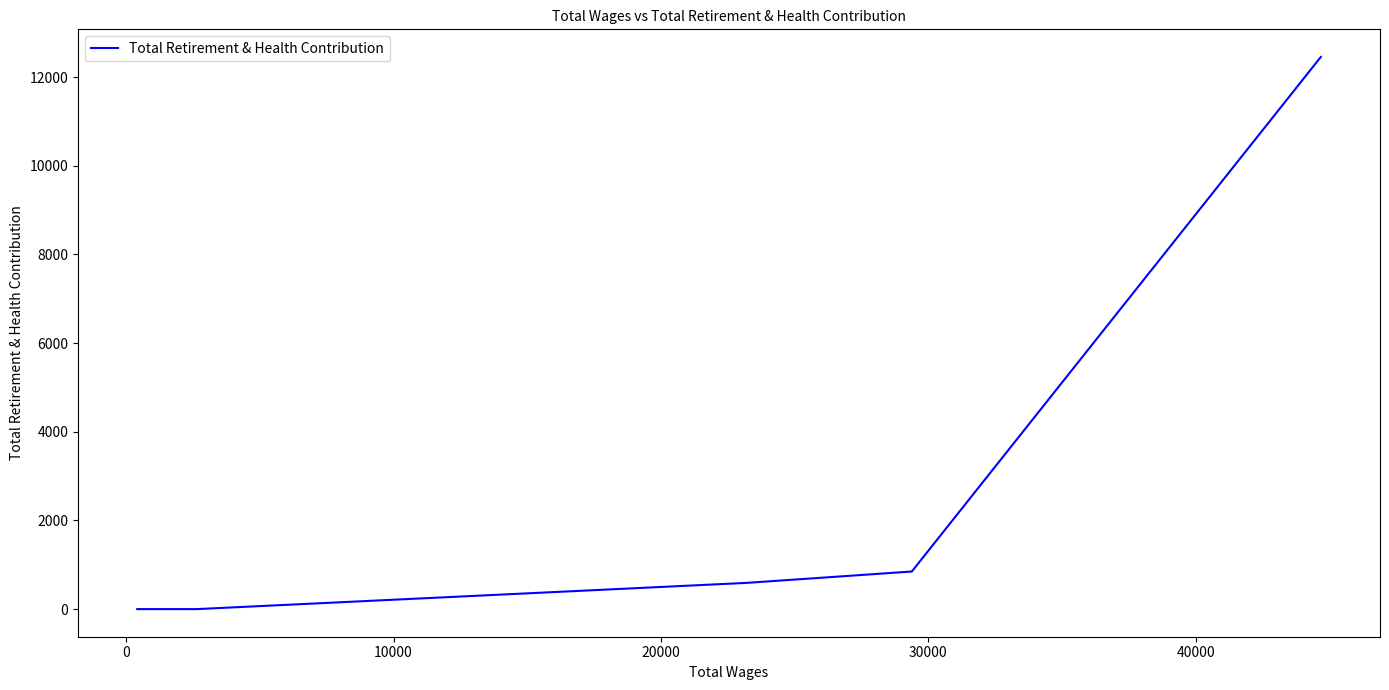

What is the greatest value displayed?

12454